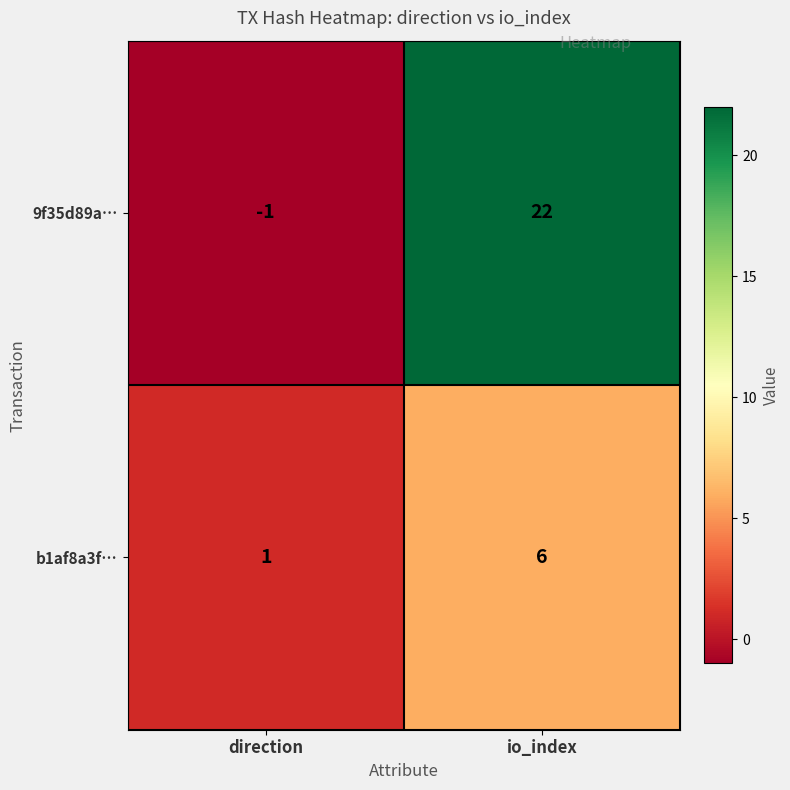

What is the difference between the highest and lowest values at io_index?

16